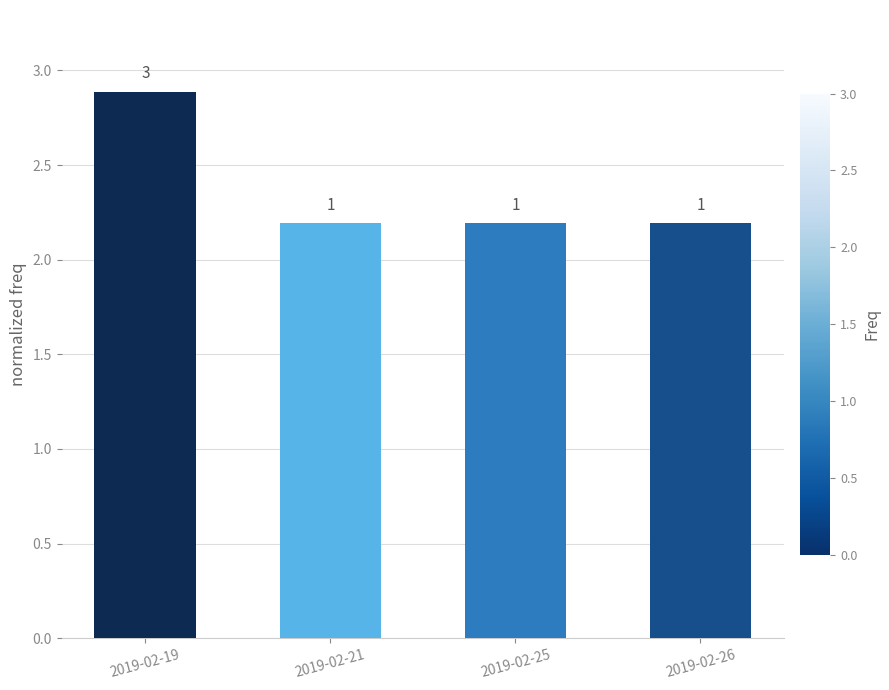

Are the bars horizontal?

No